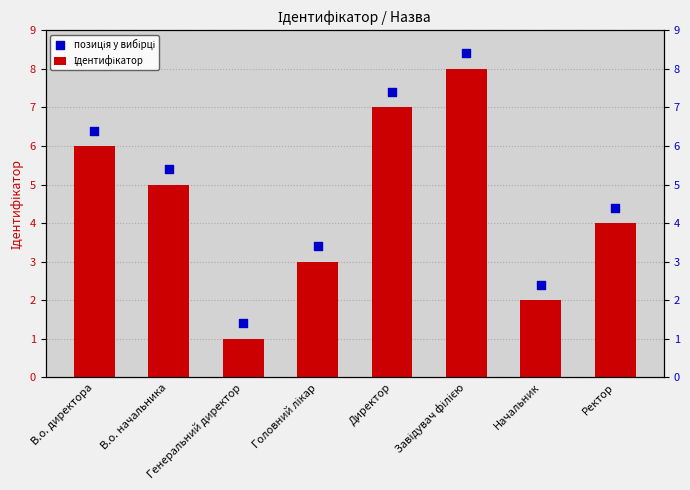

Which series reaches the minimum Y coordinate?

Ідентифікатор